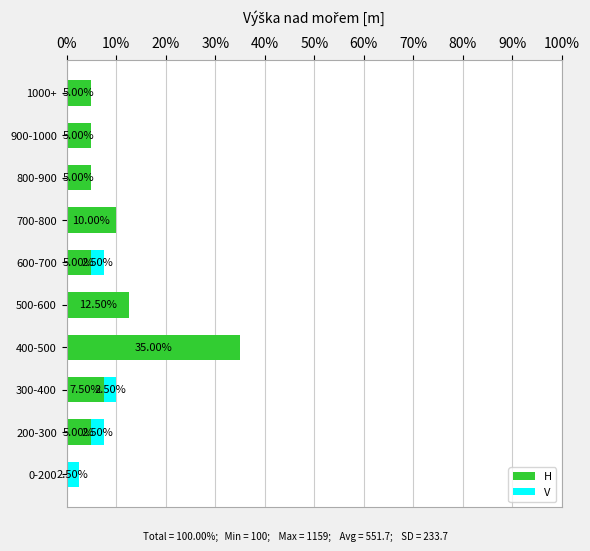

What is the sum of the H values at 300-400 and 1000+?

12.5